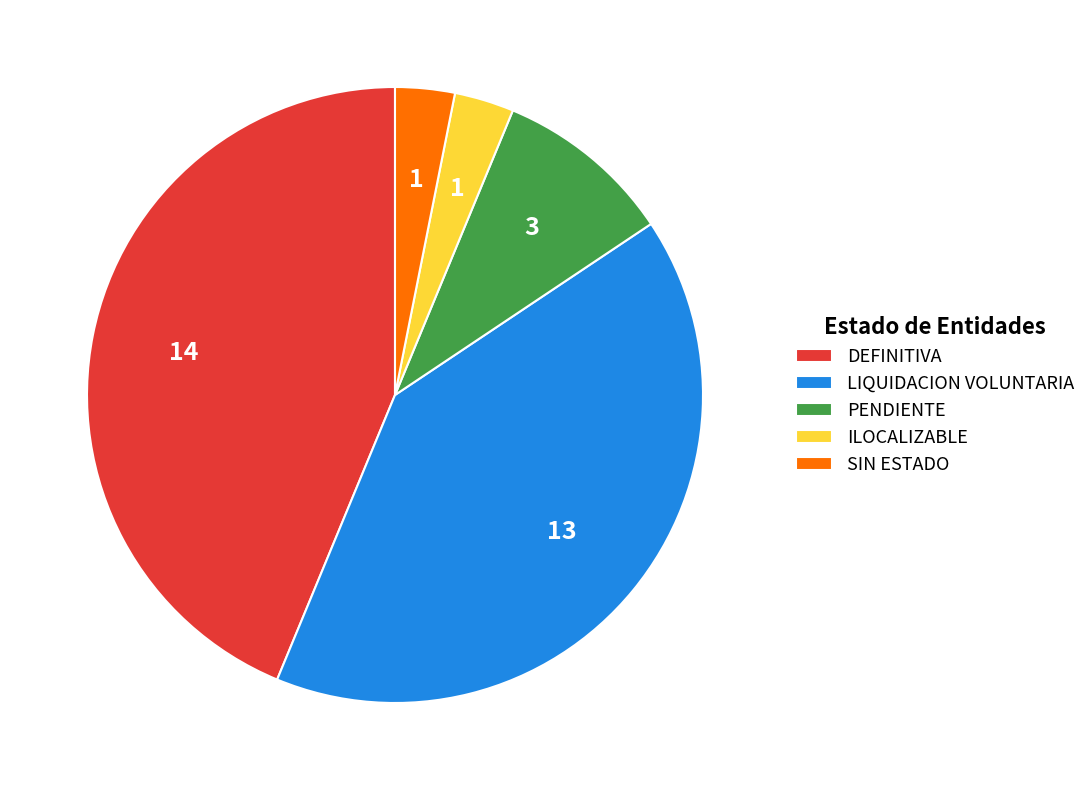

Between PENDIENTE and DEFINITIVA, which is larger?

DEFINITIVA